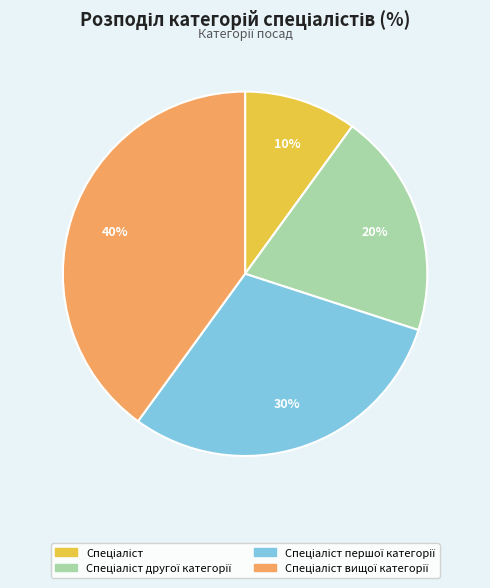

To the nearest percent, what is the average slice percentage?

25%